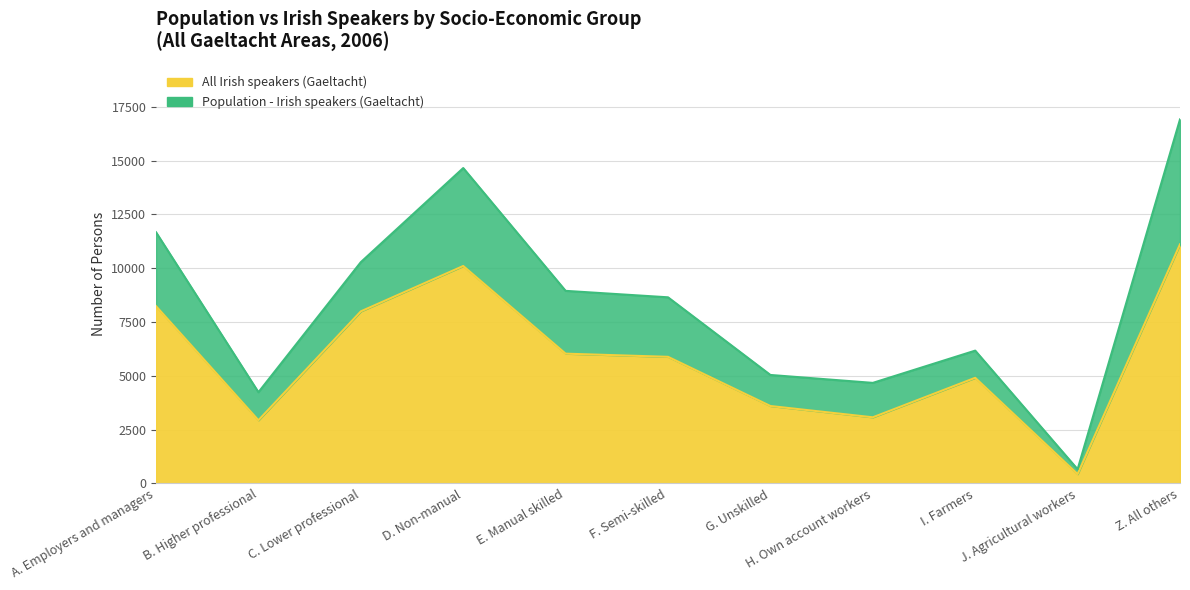

Is it true that All Irish speakers (Gaeltacht) equals 10101 at D. Non-manual?

True